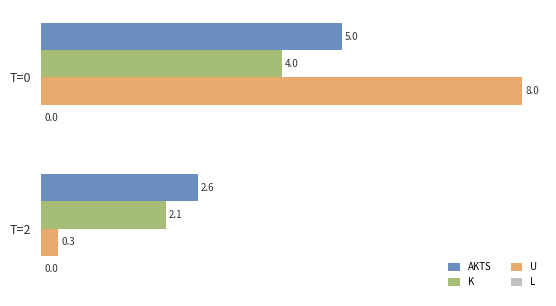

At which label does K reach its minimum?

T=2